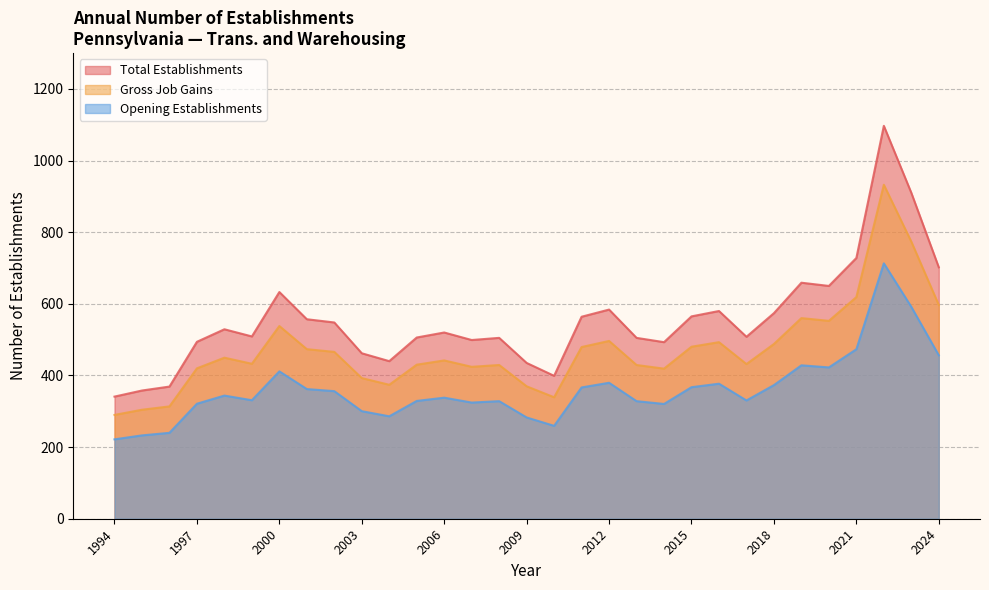

What is the value of the Opening Establishments point at the 11th from the left?

286.0